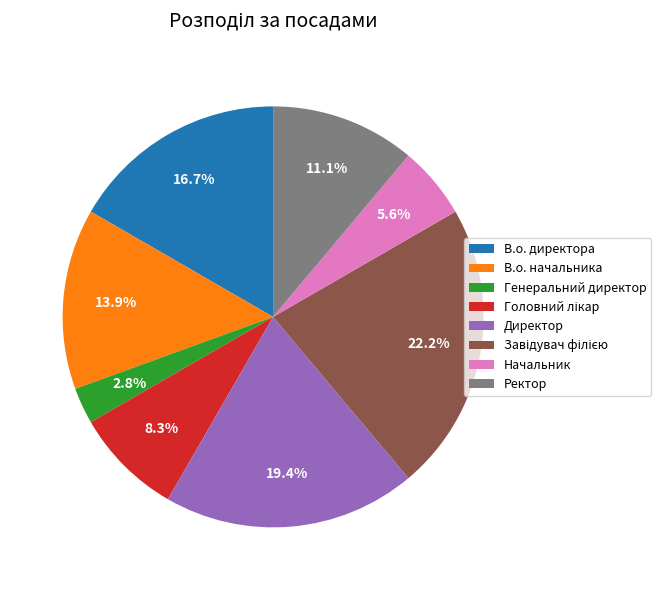

What is the smallest slice in the pie chart?

Генеральний директор